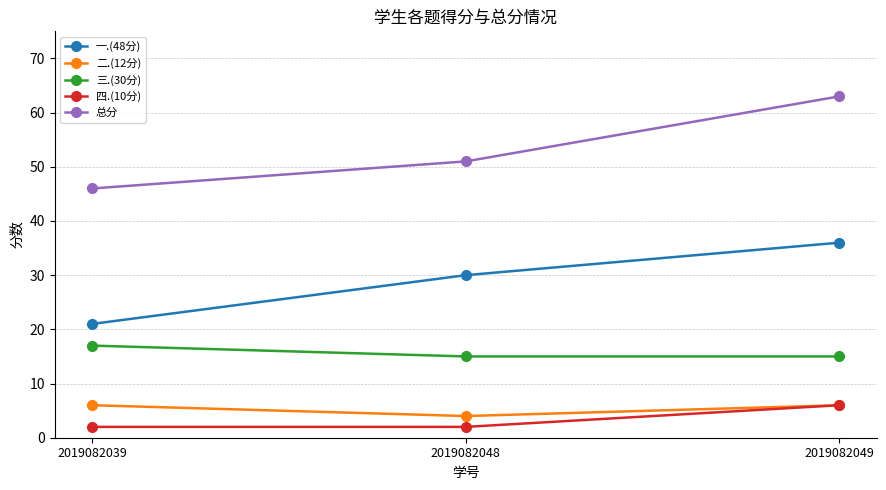

What are all the series names shown in the legend?

一.(48分), 二.(12分), 三.(30分), 四.(10分), 总分